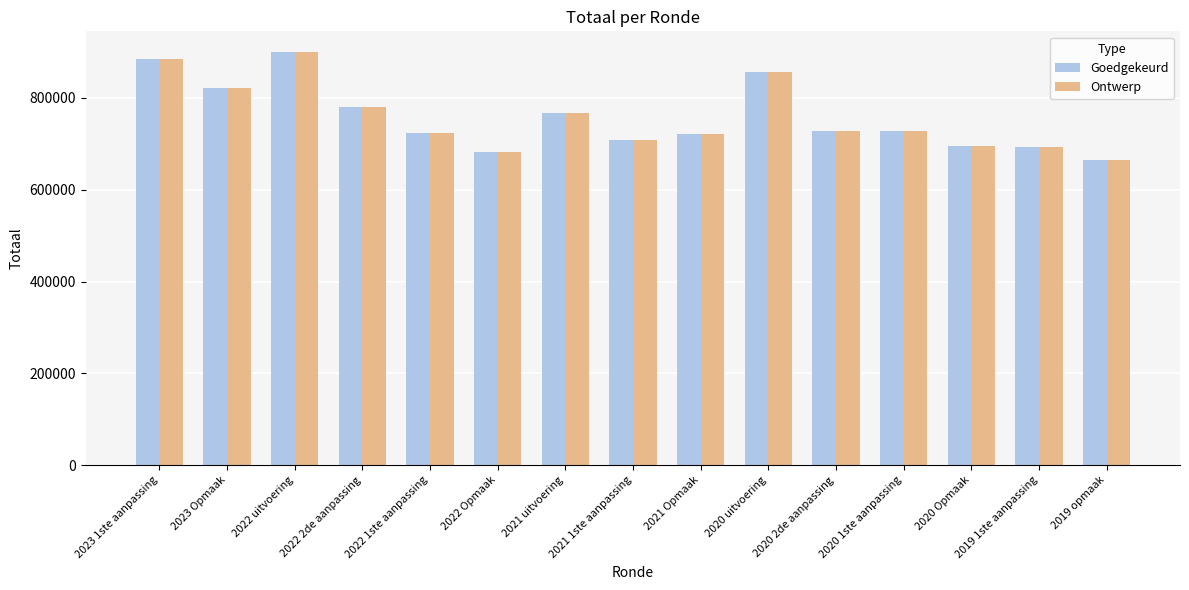

What is the total value across all series at 2023 Opmaak?

1643382